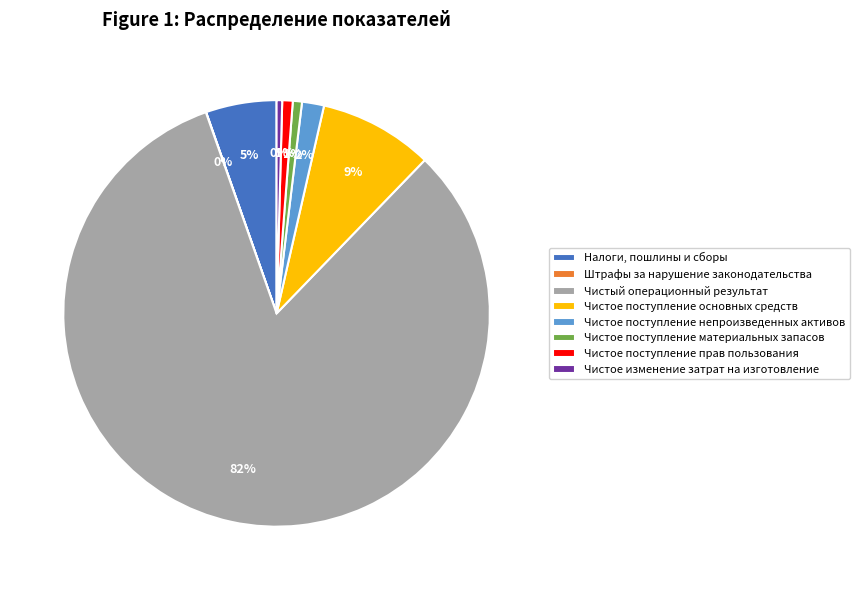

To the nearest percent, what percentage of the pie is Чистое поступление прав пользования?

1%